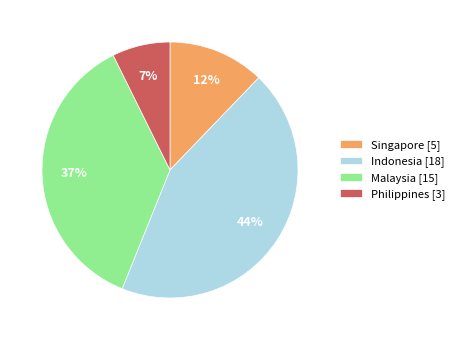

Which has a higher value, Malaysia or Singapore?

Malaysia